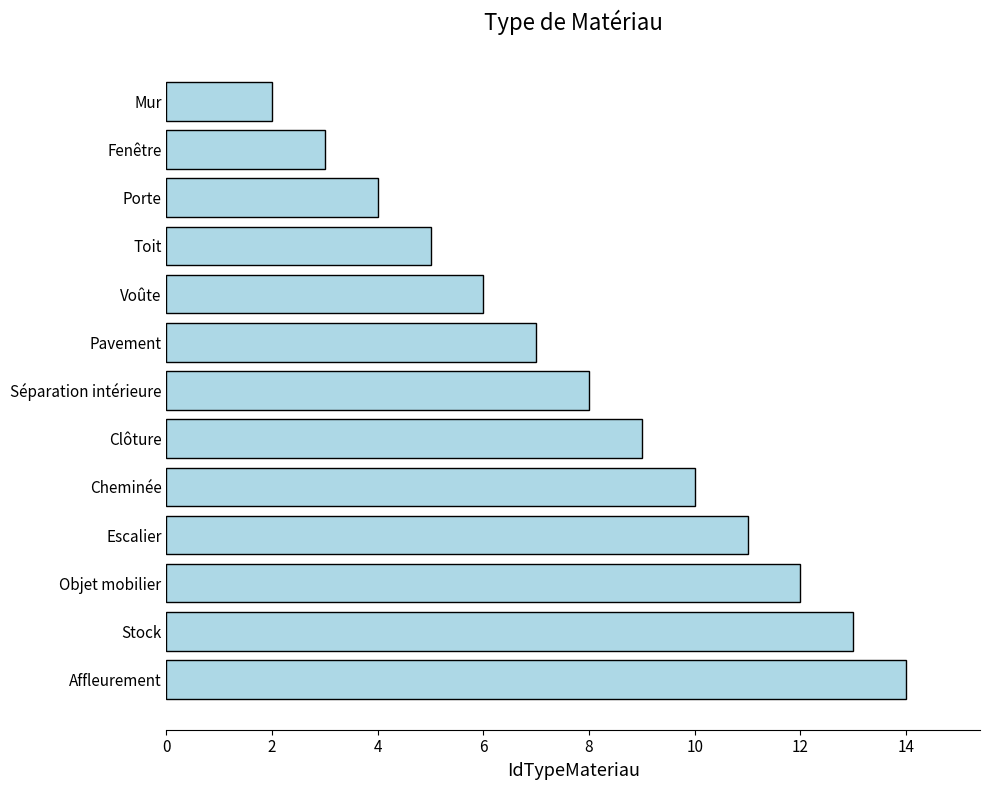

At which label is the value closest to 8?

Séparation intérieure